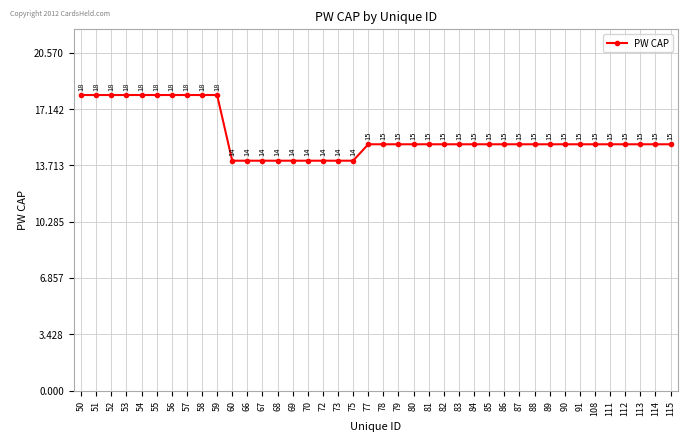

Is it true that the value at 53 is 18?

True